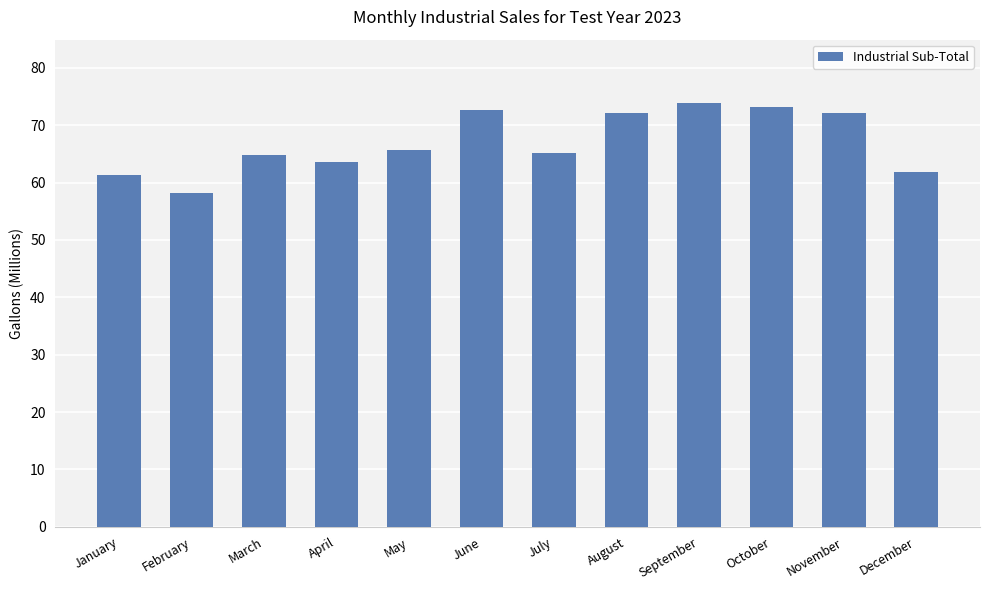

How many bars are there in total?

12